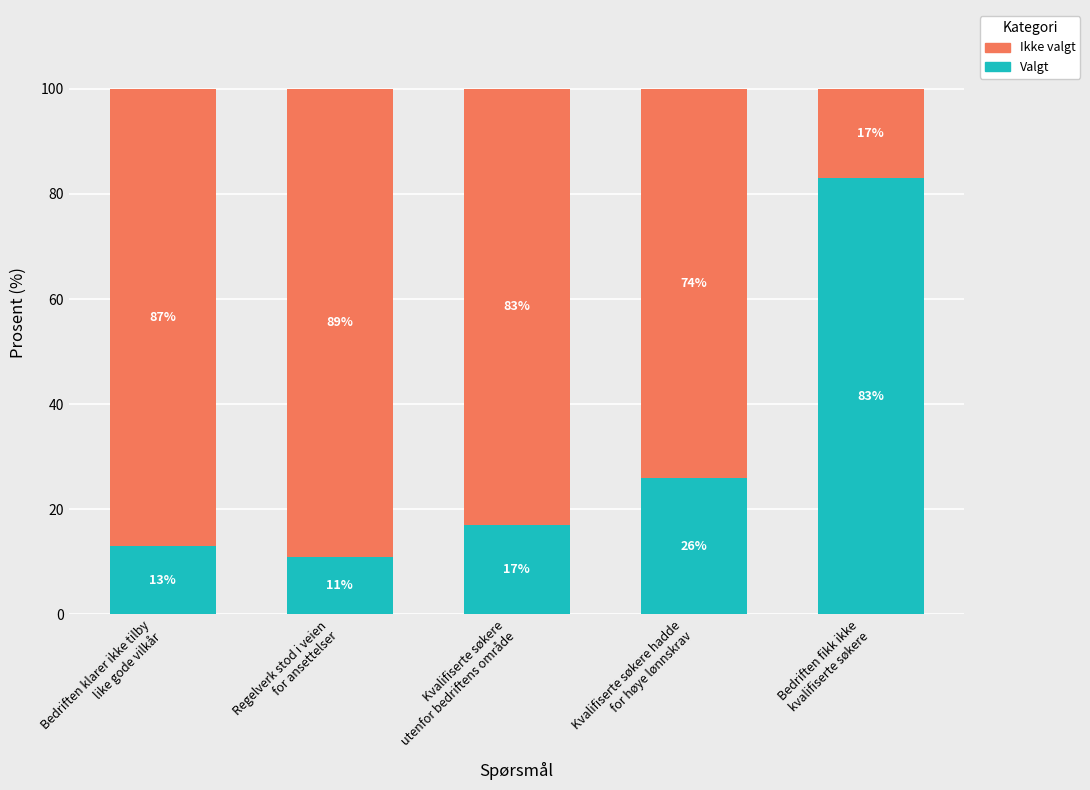

What is the minimum value for Valgt?

11